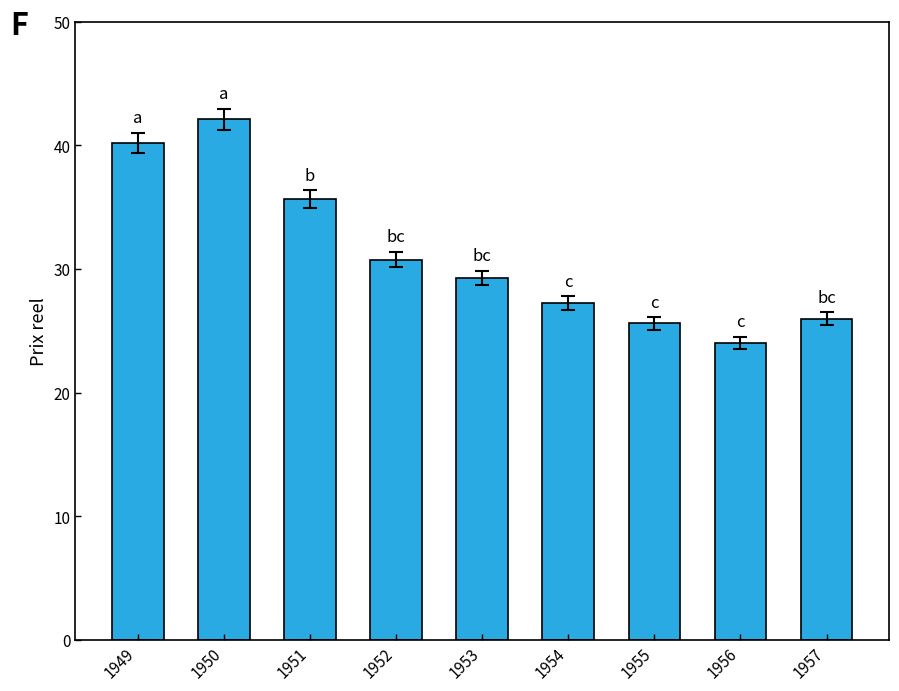

What is the value of the 5th bar from the left?

29.3